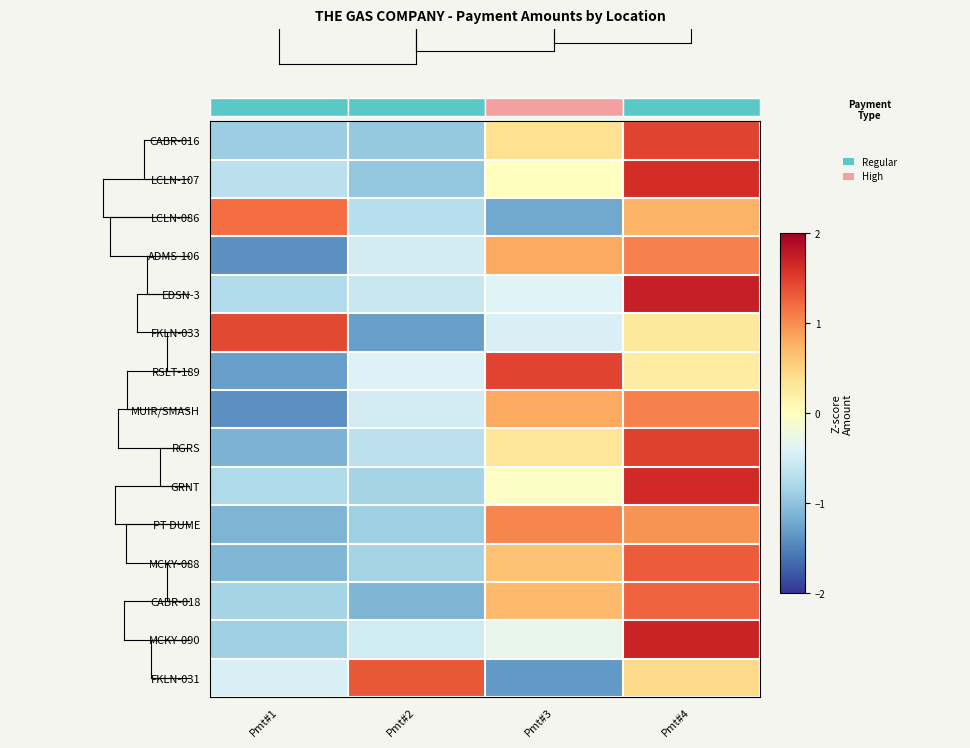

What is the maximum value for row_12?

1.3